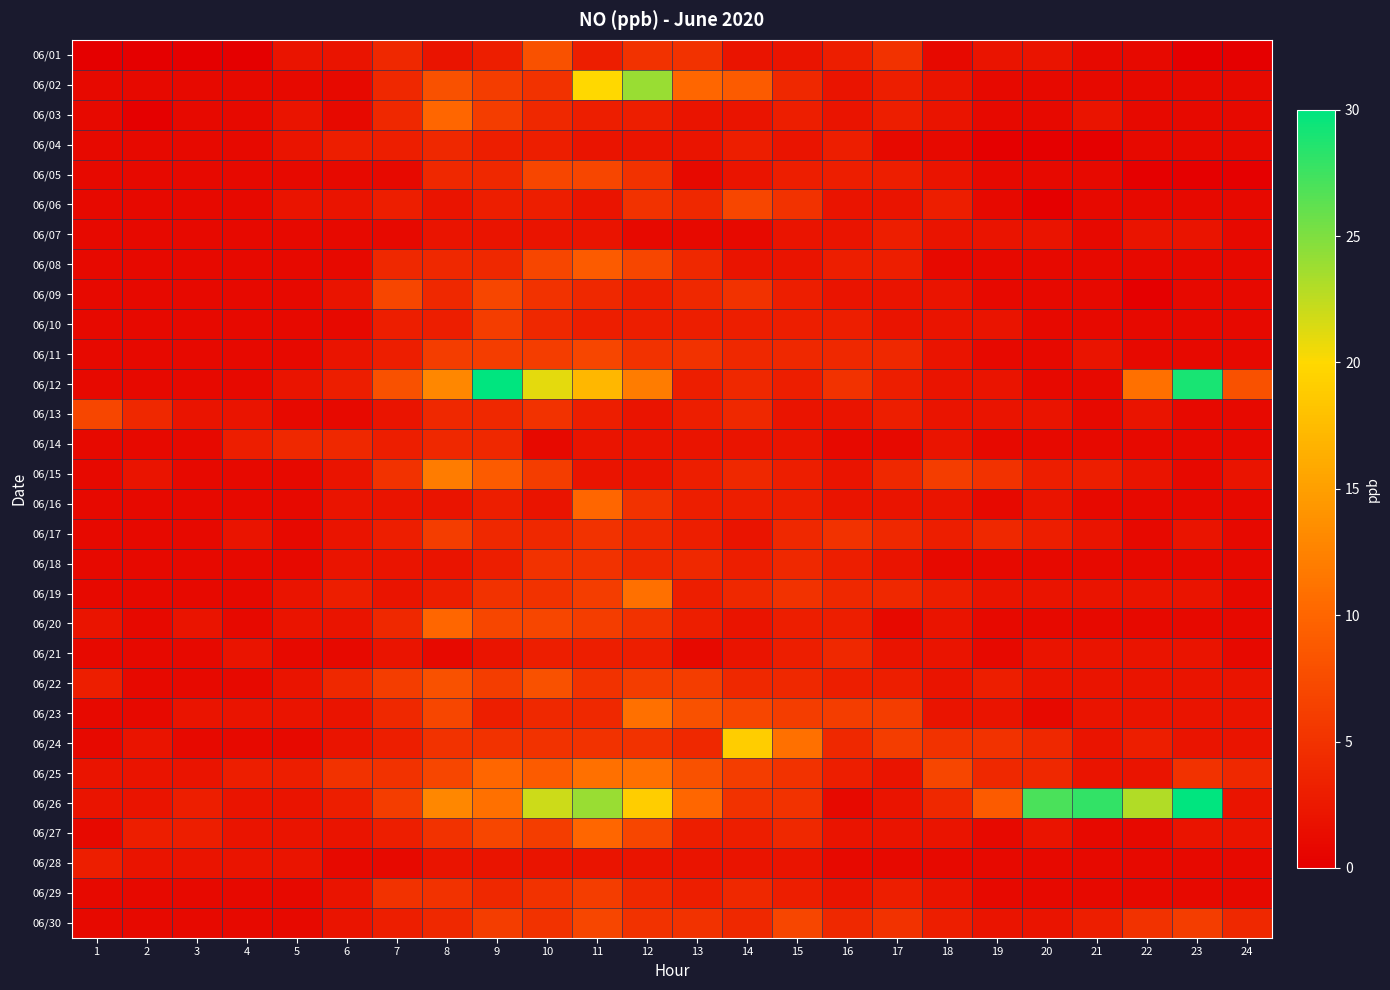

Which series changed the most between 9 and 10?

06/26